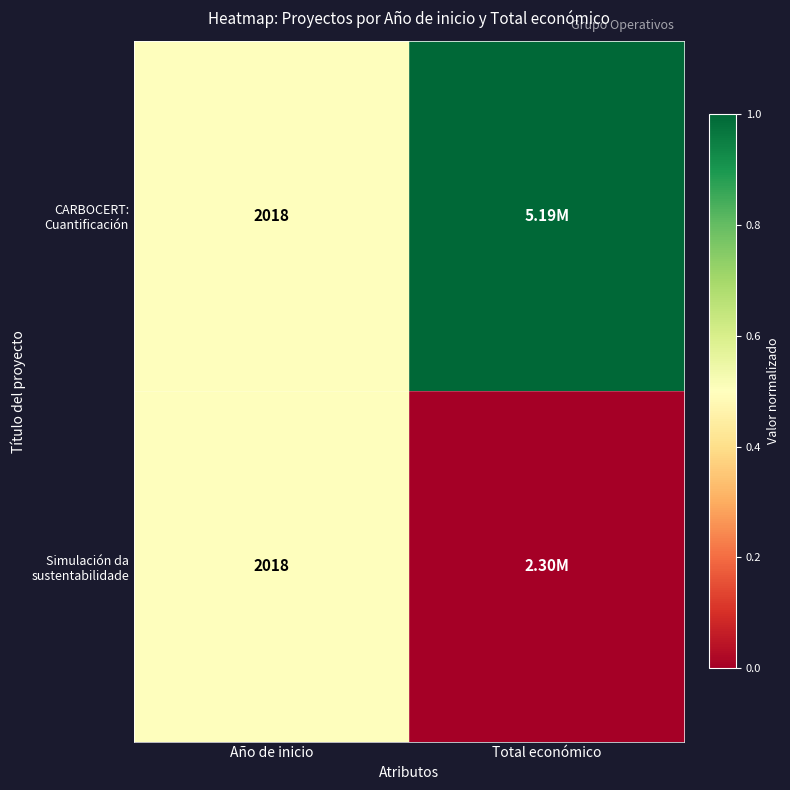

Is the value of Simulación da sustentabilidade at Año de inicio greater than the value of CARBOCERT: Cuantificación at Año de inicio?

No